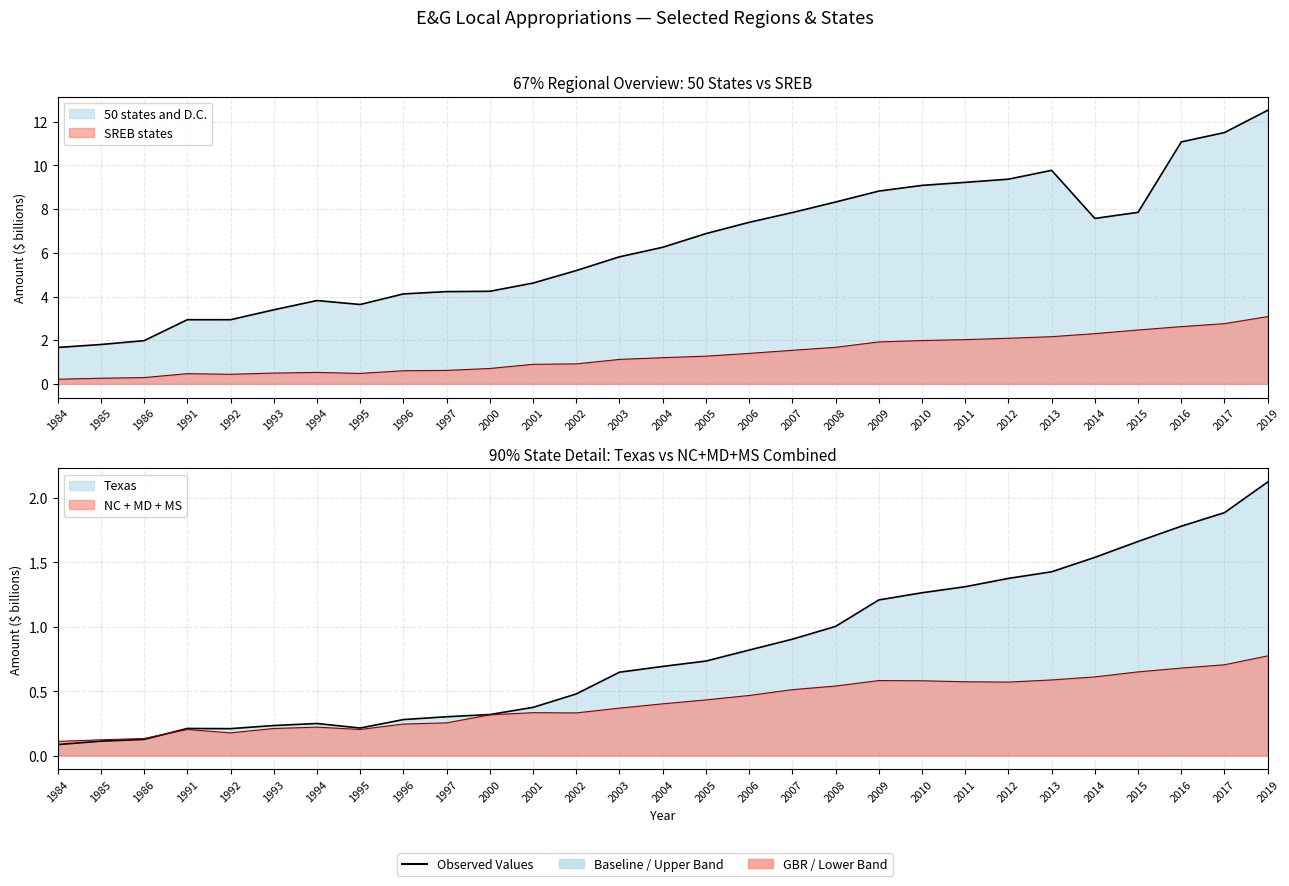

What is the sum of all Texas values?

23.6